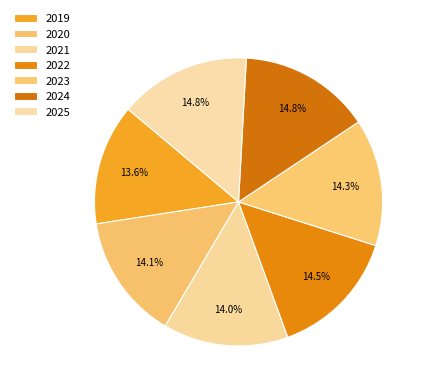

Combined, do 2025 and 2022 account for over 50%?

No